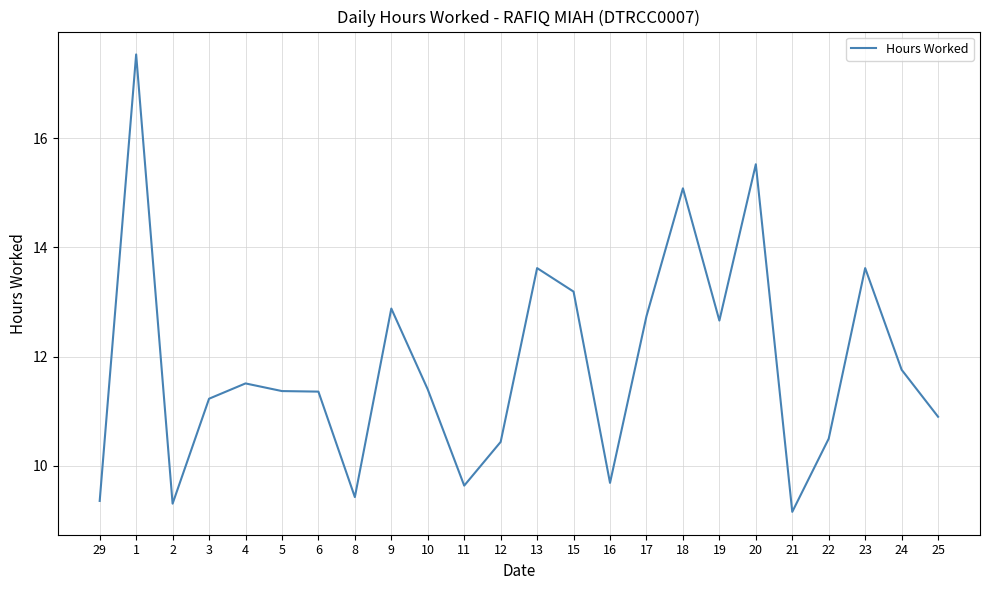

What is the difference between the maximum and minimum values?

8.4